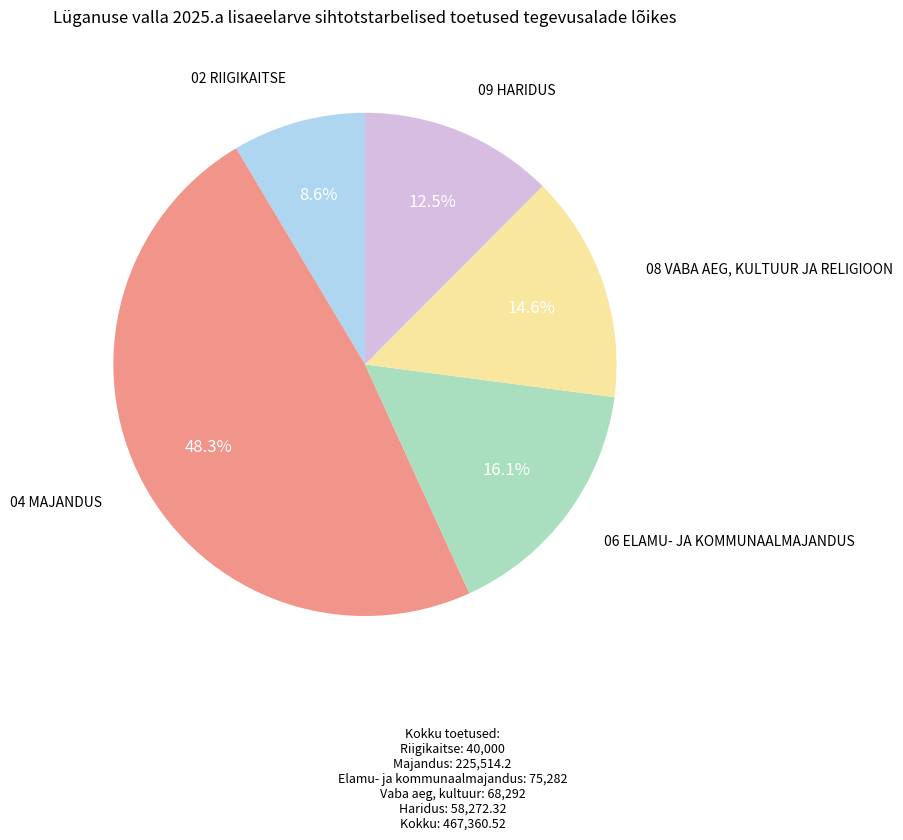

What is the ratio of the value at 02 RIIGIKAITSE to the value at 09 HARIDUS?

0.7